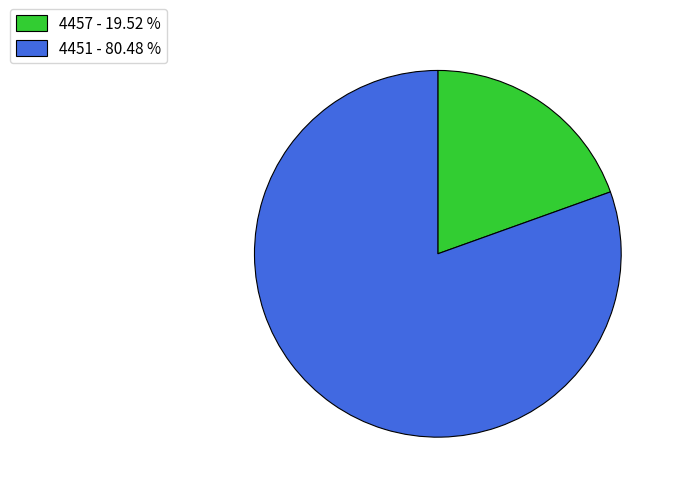

How many segments does this pie chart have?

2